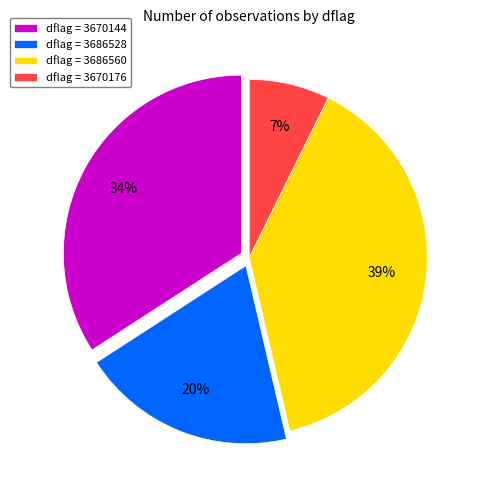

The dflag = 3686528 slice represents 31% of the pie. True or false?

False